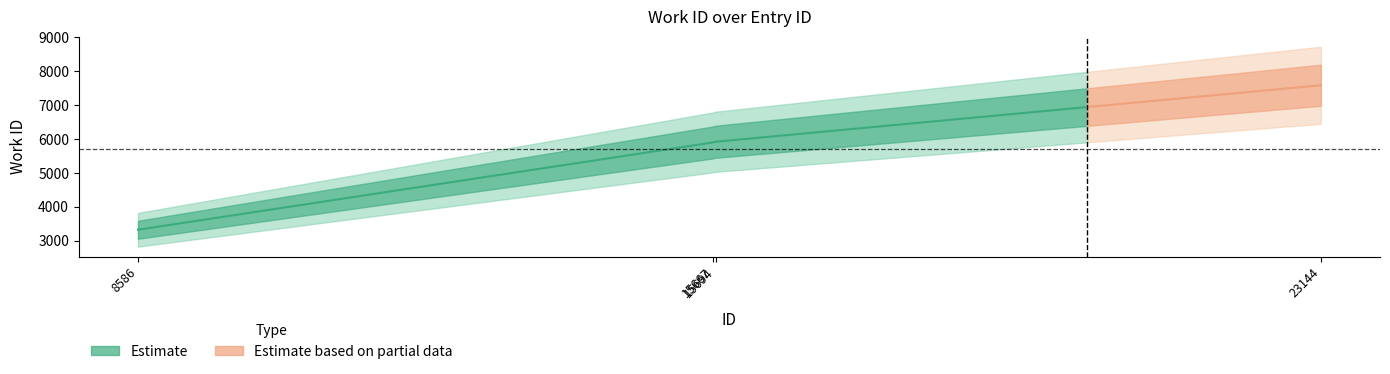

List the labels in order of value, largest first.

23144, 15694, 15667, 8586